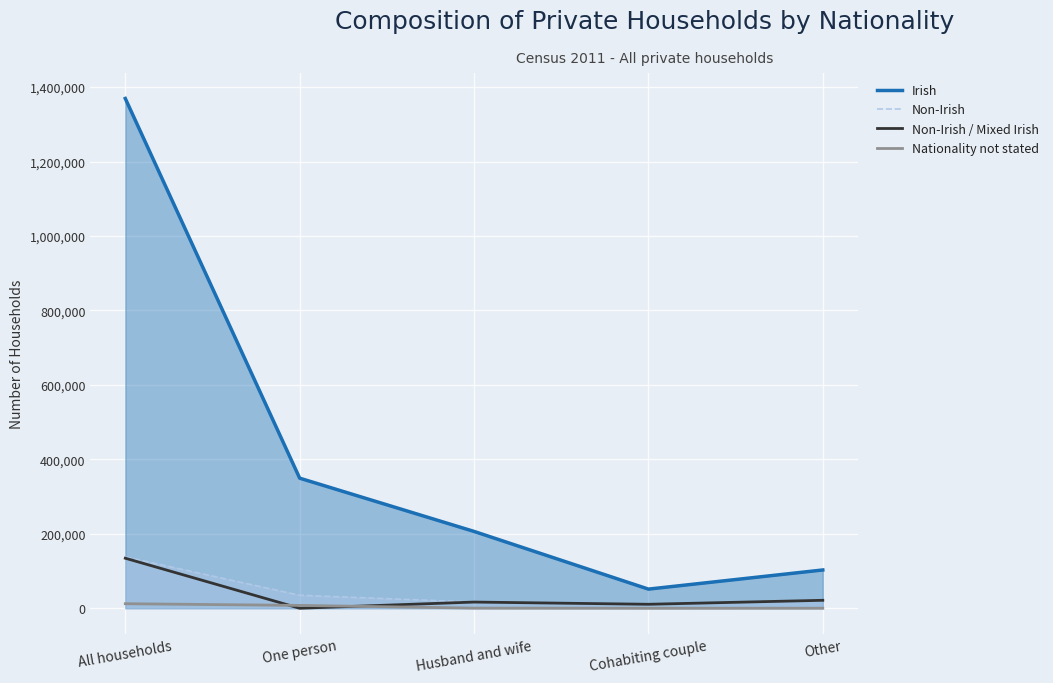

Where is the first local minimum for Non-Irish / Mixed Irish?

One person